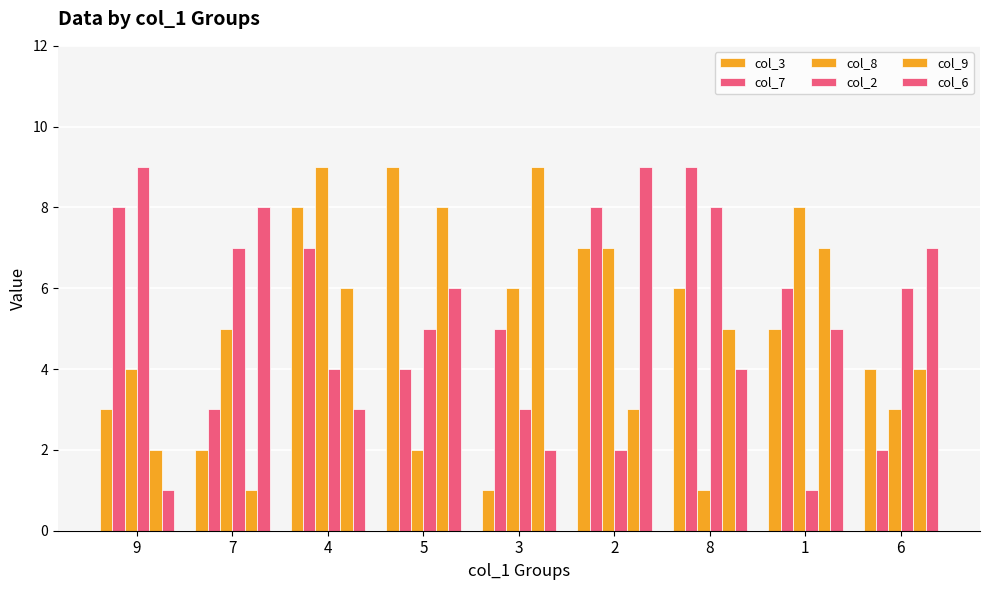

Count the number of categories in the chart.

9